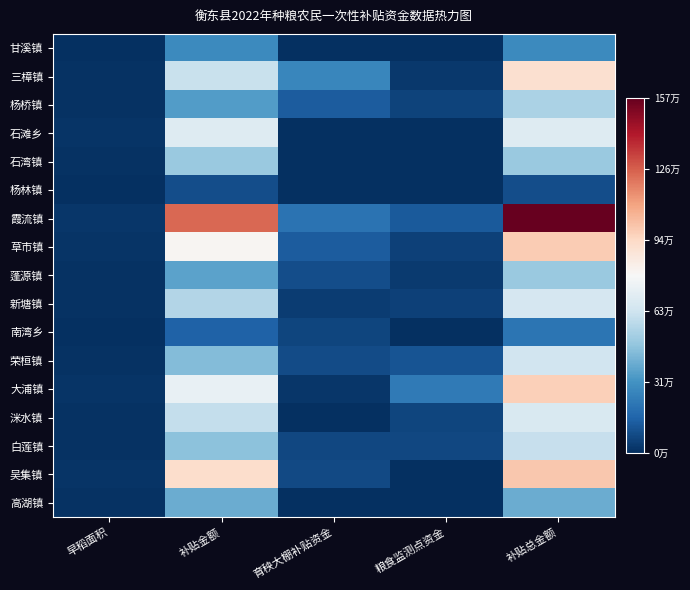

Between 育秧大棚补贴资金 and 补贴金额, which is larger?

补贴金额